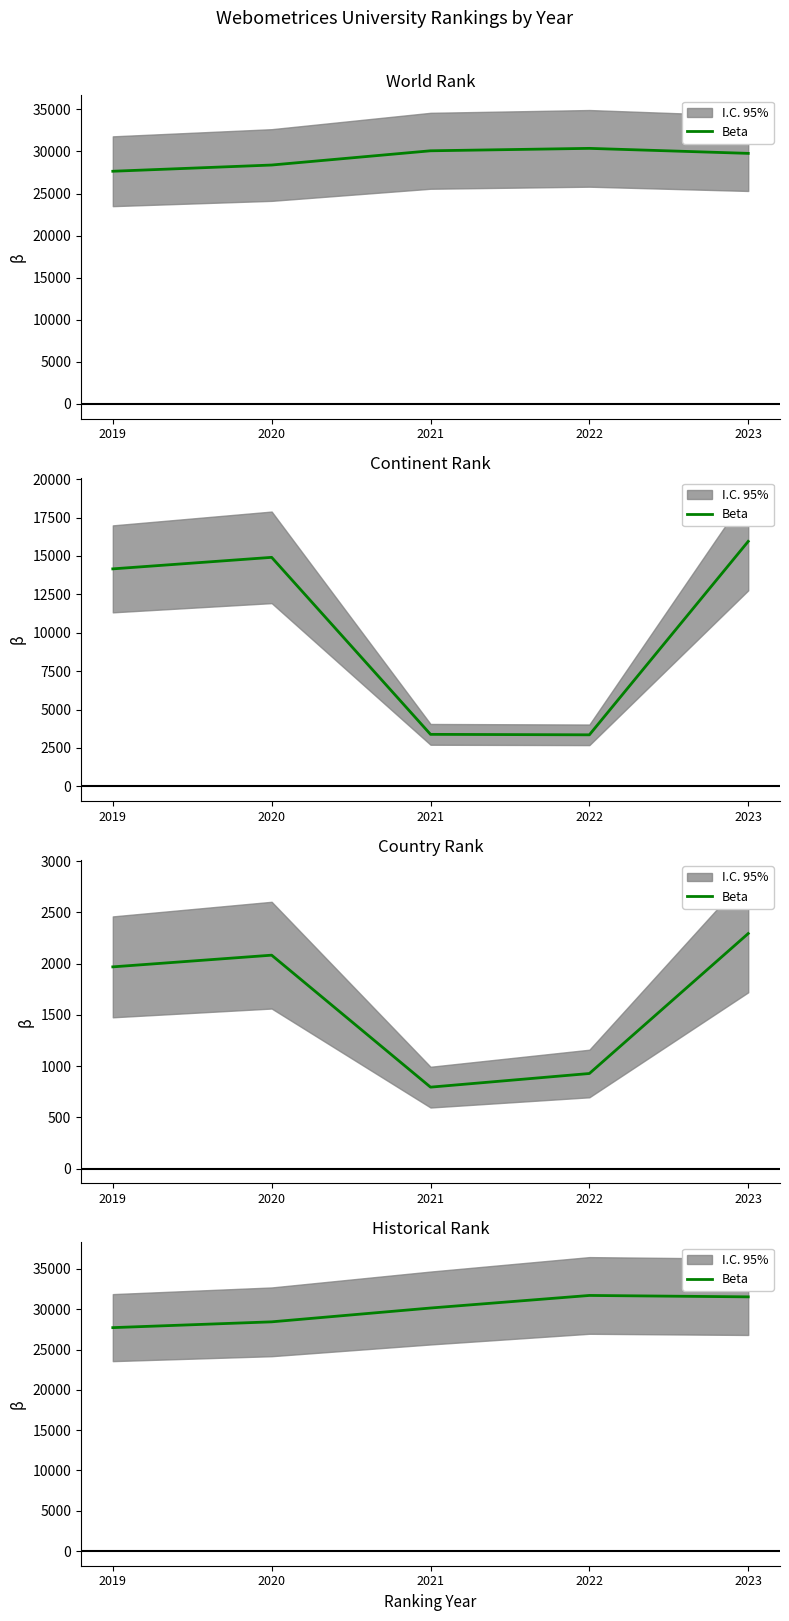

What is the value of the 5th point from the left?

31533.5